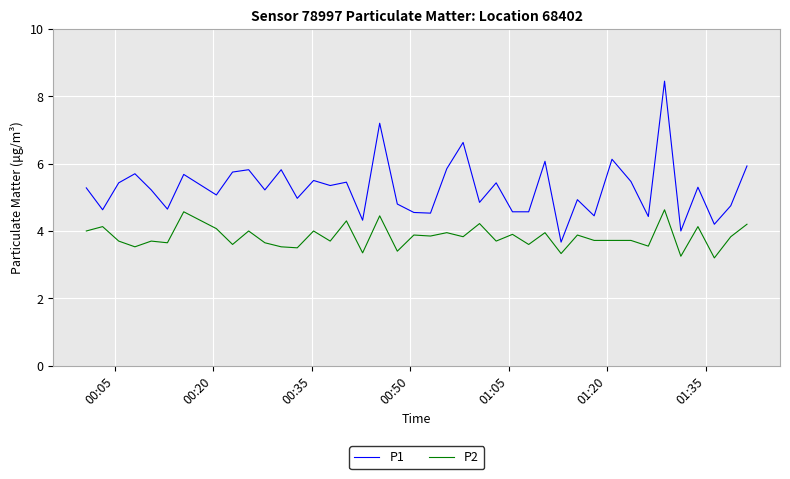

True or false: P2 and P1 cross at least once.

False